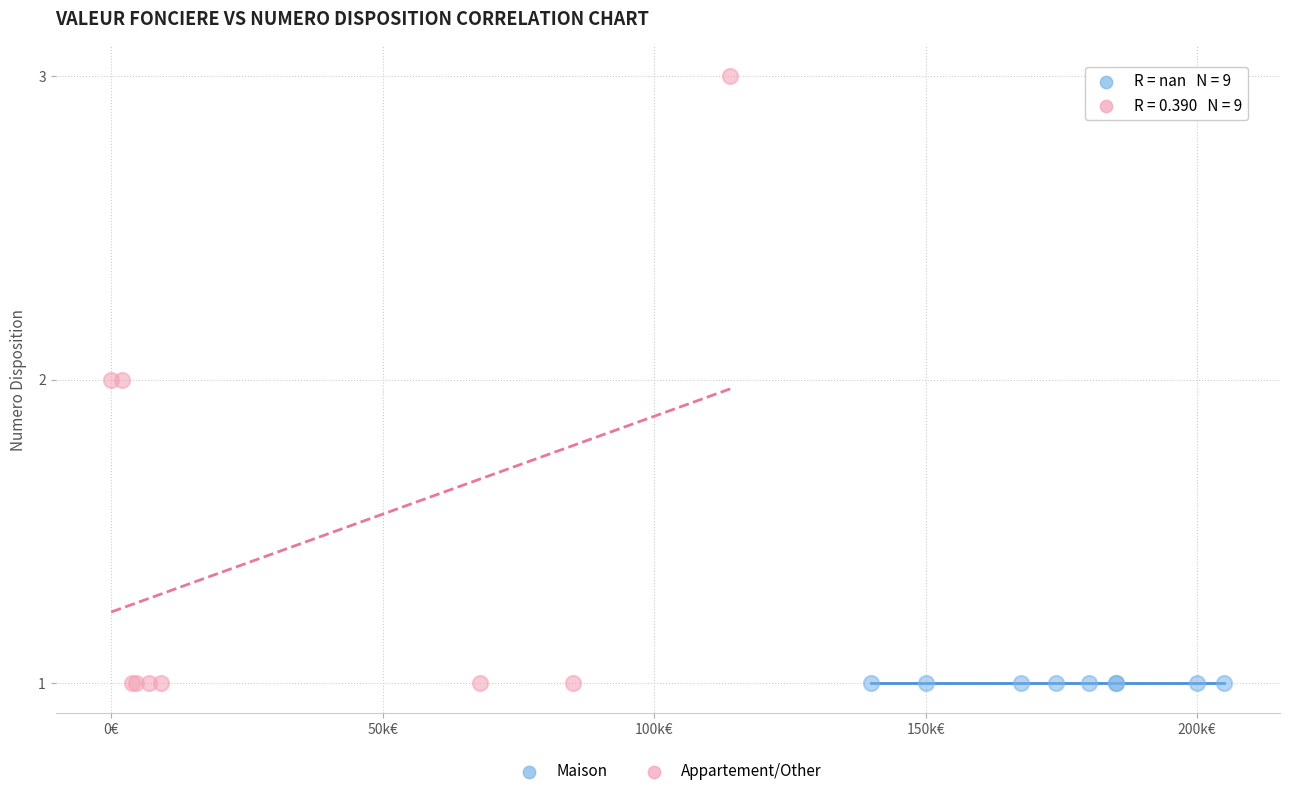

Which series reaches the maximum Y coordinate?

Appartement/Other